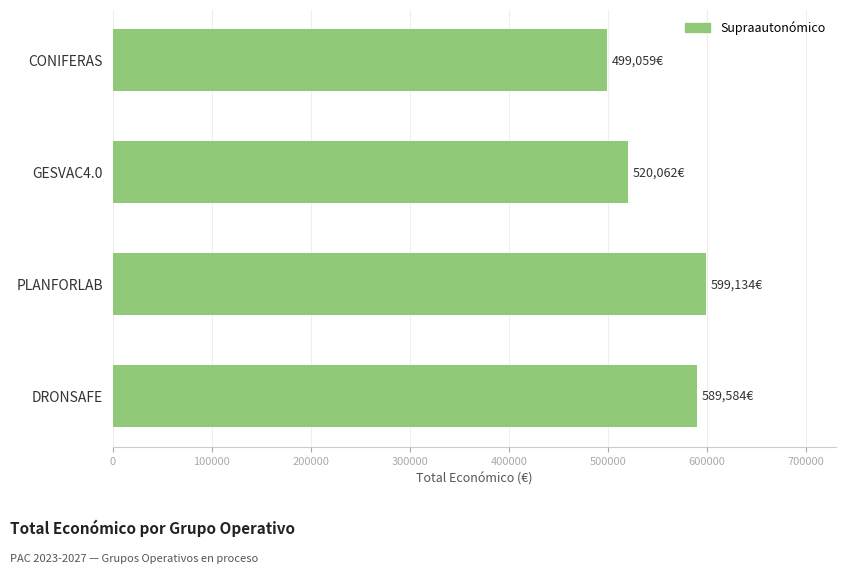

How many data points are less than 589584?

2